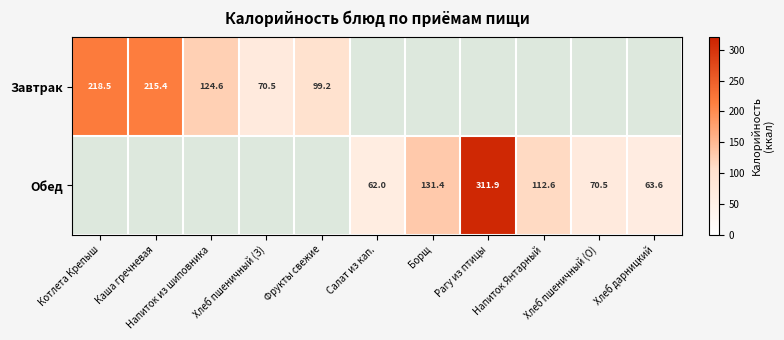

At Фрукты свежие, list the series in order from smallest to largest.

Обед, Завтрак